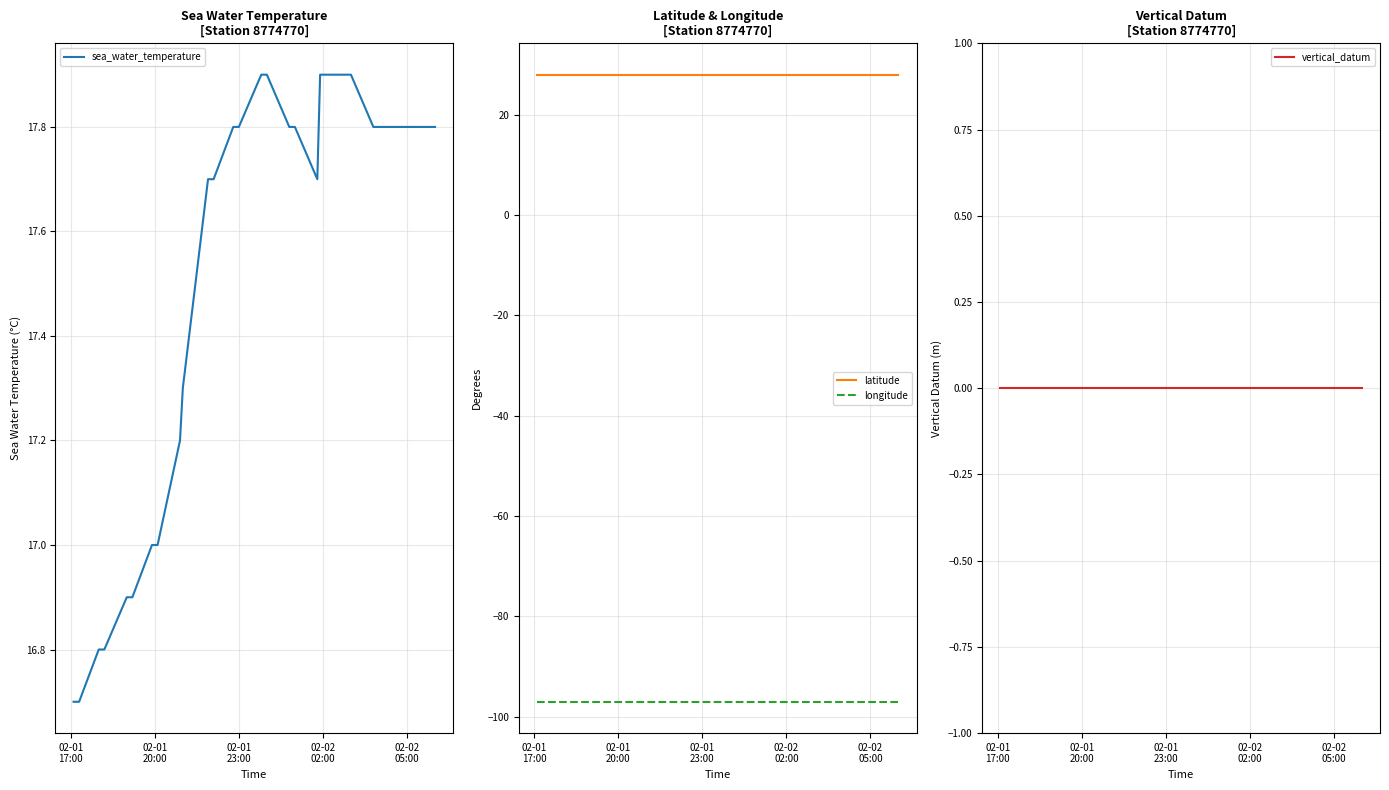

True or false: latitude and longitude cross at least once.

False